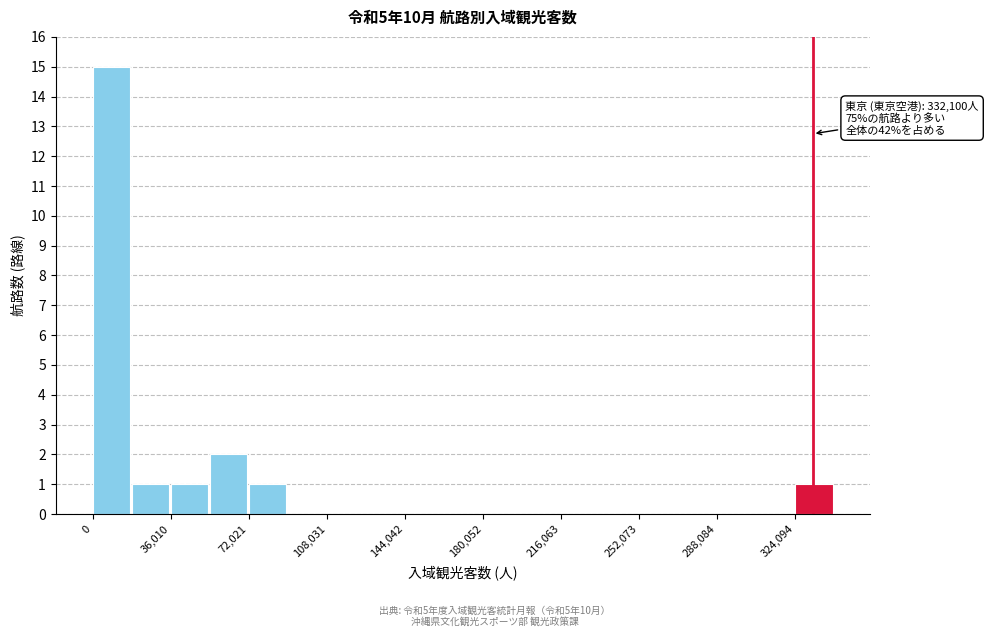

Read against the x-axis, roughly where is the centre of the tallest bar?

10000